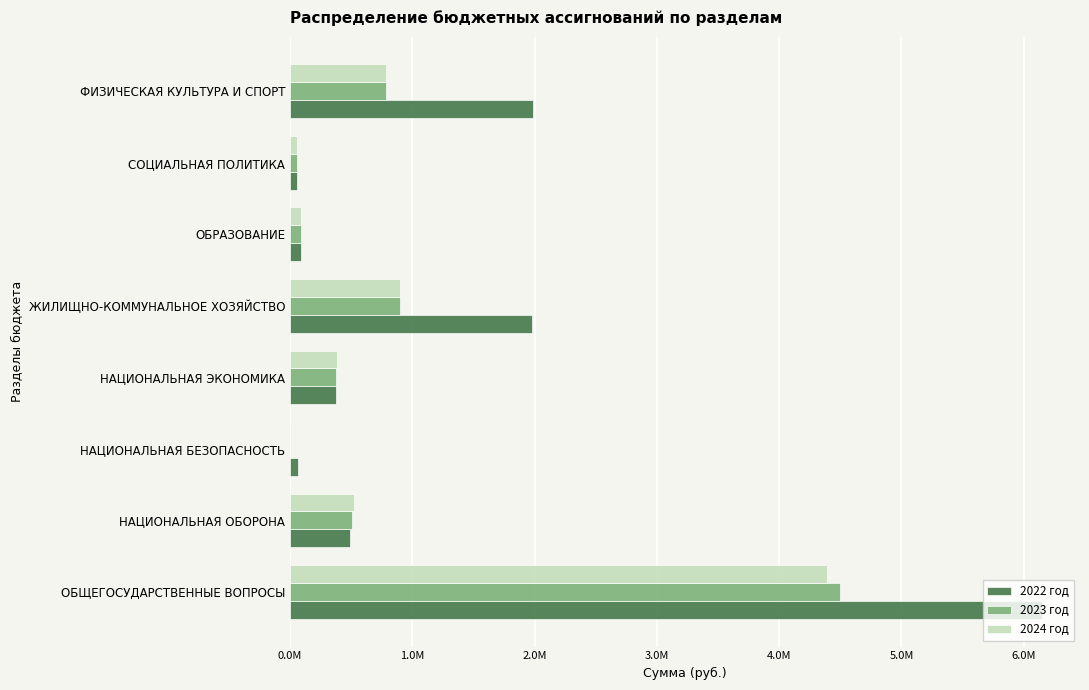

Which series has the widest spread of values?

2022 год